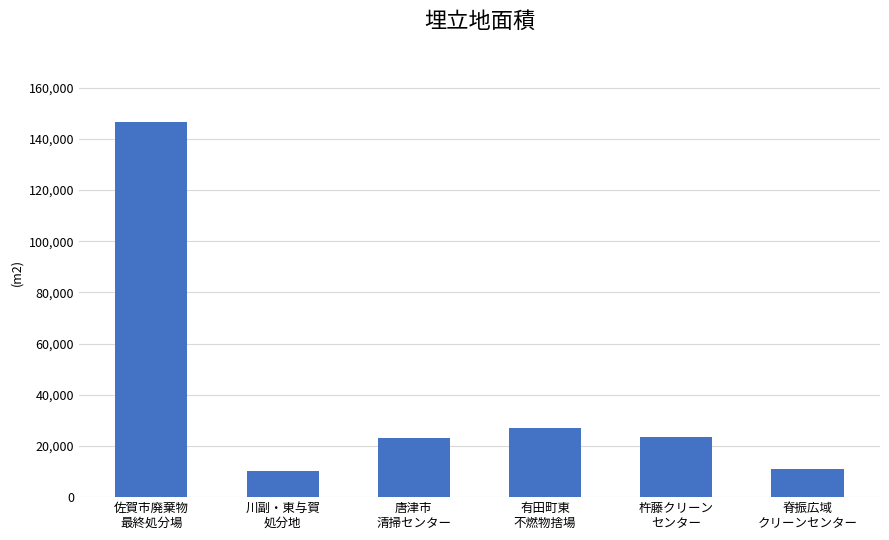

Are the bars horizontal?

No